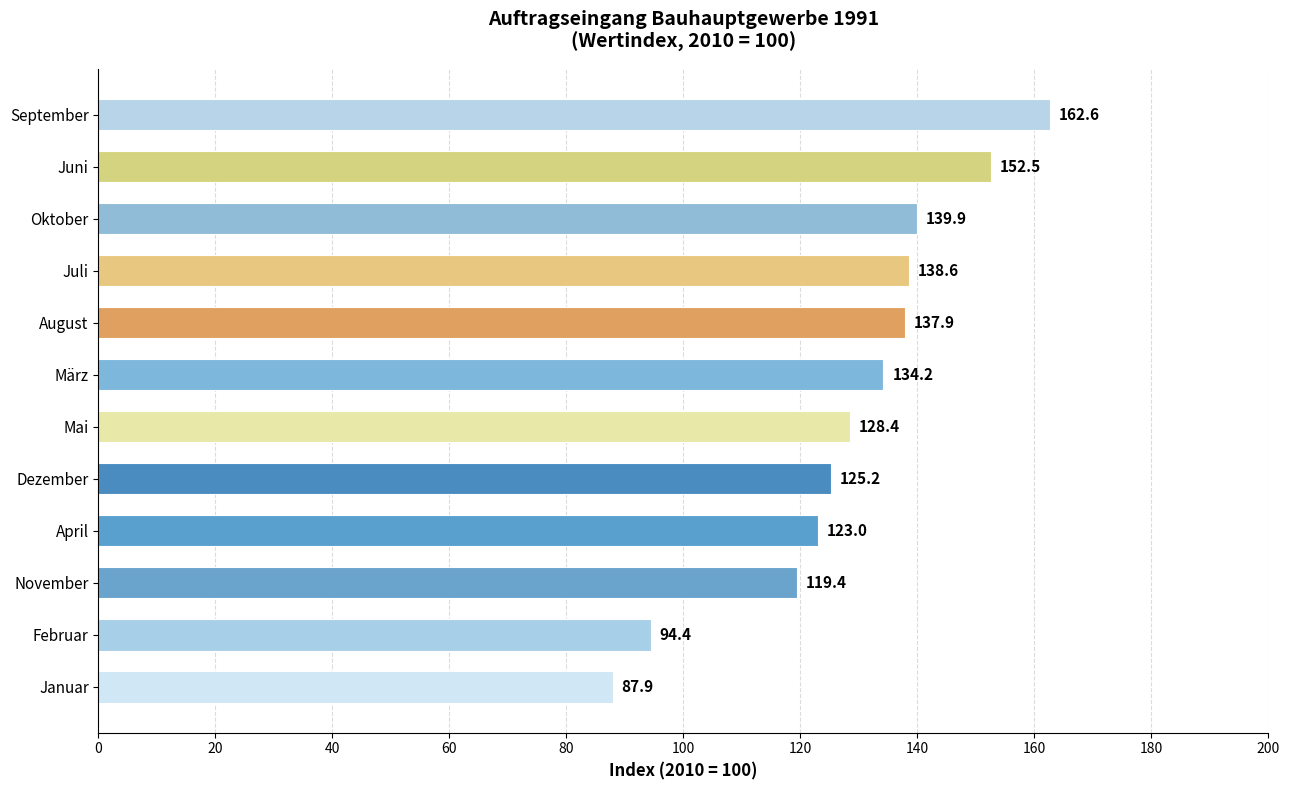

Rank the categories by value from lowest to highest.

Januar, Februar, November, April, Dezember, Mai, März, August, Juli, Oktober, Juni, September